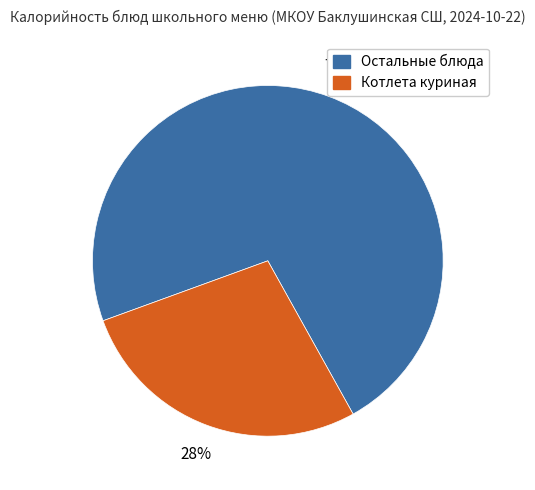

Is there any slice that represents more than half of the pie?

Yes